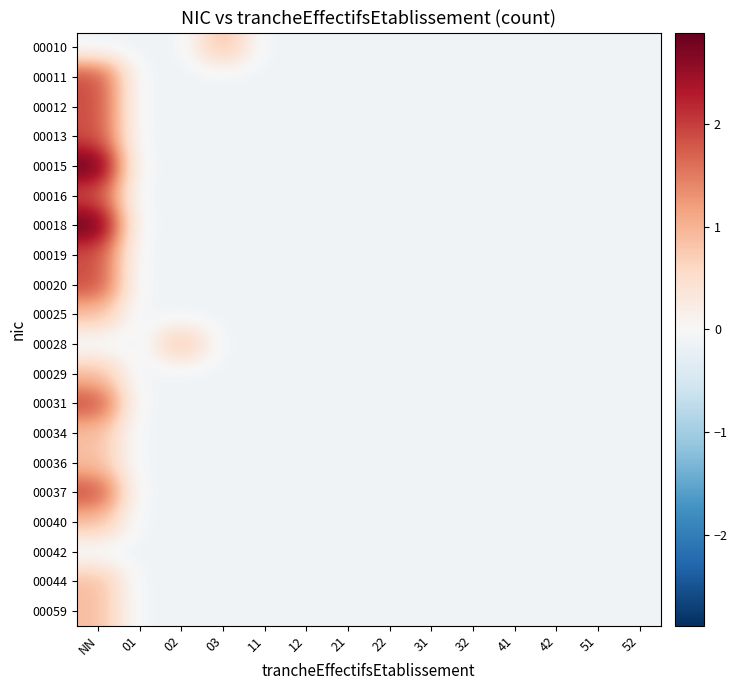

Reading right to left, transcribe all the data shown in this chart.

00010: 52=-0.1	51=-0.1	42=-0.1	41=-0.1	32=-0.1	31=-0.1	22=-0.1	21=-0.1	12=-0.1	11=-0.1	03=0.9	02=-0.1	01=-0.1	NN=-0.1
00011: 52=-0.1	51=-0.1	42=-0.1	41=-0.1	32=-0.1	31=-0.1	22=-0.1	21=-0.1	12=-0.1	11=-0.1	03=-0.1	02=-0.1	01=-0.1	NN=1.9
00012: 52=-0.1	51=-0.1	42=-0.1	41=-0.1	32=-0.1	31=-0.1	22=-0.1	21=-0.1	12=-0.1	11=-0.1	03=-0.1	02=-0.1	01=-0.1	NN=1.9
00013: 52=-0.1	51=-0.1	42=-0.1	41=-0.1	32=-0.1	31=-0.1	22=-0.1	21=-0.1	12=-0.1	11=-0.1	03=-0.1	02=-0.1	01=-0.1	NN=1.9
00015: 52=-0.1	51=-0.1	42=-0.1	41=-0.1	32=-0.1	31=-0.1	22=-0.1	21=-0.1	12=-0.1	11=-0.1	03=-0.1	02=-0.1	01=-0.1	NN=2.9
00016: 52=-0.1	51=-0.1	42=-0.1	41=-0.1	32=-0.1	31=-0.1	22=-0.1	21=-0.1	12=-0.1	11=-0.1	03=-0.1	02=-0.1	01=-0.1	NN=1.9
00018: 52=-0.1	51=-0.1	42=-0.1	41=-0.1	32=-0.1	31=-0.1	22=-0.1	21=-0.1	12=-0.1	11=-0.1	03=-0.1	02=-0.1	01=-0.1	NN=2.9
00019: 52=-0.1	51=-0.1	42=-0.1	41=-0.1	32=-0.1	31=-0.1	22=-0.1	21=-0.1	12=-0.1	11=-0.1	03=-0.1	02=-0.1	01=-0.1	NN=1.9
00020: 52=-0.1	51=-0.1	42=-0.1	41=-0.1	32=-0.1	31=-0.1	22=-0.1	21=-0.1	12=-0.1	11=-0.1	03=-0.1	02=-0.1	01=-0.1	NN=1.9
00025: 52=-0.1	51=-0.1	42=-0.1	41=-0.1	32=-0.1	31=-0.1	22=-0.1	21=-0.1	12=-0.1	11=-0.1	03=-0.1	02=-0.1	01=-0.1	NN=0.9
00028: 52=-0.1	51=-0.1	42=-0.1	41=-0.1	32=-0.1	31=-0.1	22=-0.1	21=-0.1	12=-0.1	11=-0.1	03=-0.1	02=0.9	01=-0.1	NN=-0.1
00029: 52=-0.1	51=-0.1	42=-0.1	41=-0.1	32=-0.1	31=-0.1	22=-0.1	21=-0.1	12=-0.1	11=-0.1	03=-0.1	02=-0.1	01=-0.1	NN=0.9
00031: 52=-0.1	51=-0.1	42=-0.1	41=-0.1	32=-0.1	31=-0.1	22=-0.1	21=-0.1	12=-0.1	11=-0.1	03=-0.1	02=-0.1	01=-0.1	NN=1.9
00034: 52=-0.1	51=-0.1	42=-0.1	41=-0.1	32=-0.1	31=-0.1	22=-0.1	21=-0.1	12=-0.1	11=-0.1	03=-0.1	02=-0.1	01=-0.1	NN=0.9
00036: 52=-0.1	51=-0.1	42=-0.1	41=-0.1	32=-0.1	31=-0.1	22=-0.1	21=-0.1	12=-0.1	11=-0.1	03=-0.1	02=-0.1	01=-0.1	NN=0.9
00037: 52=-0.1	51=-0.1	42=-0.1	41=-0.1	32=-0.1	31=-0.1	22=-0.1	21=-0.1	12=-0.1	11=-0.1	03=-0.1	02=-0.1	01=-0.1	NN=1.9
00040: 52=-0.1	51=-0.1	42=-0.1	41=-0.1	32=-0.1	31=-0.1	22=-0.1	21=-0.1	12=-0.1	11=-0.1	03=-0.1	02=-0.1	01=-0.1	NN=0.9
00042: 52=-0.1	51=-0.1	42=-0.1	41=-0.1	32=-0.1	31=-0.1	22=-0.1	21=-0.1	12=-0.1	11=-0.1	03=-0.1	02=-0.1	01=-0.1	NN=-0.1
00044: 52=-0.1	51=-0.1	42=-0.1	41=-0.1	32=-0.1	31=-0.1	22=-0.1	21=-0.1	12=-0.1	11=-0.1	03=-0.1	02=-0.1	01=-0.1	NN=0.9
00059: 52=-0.1	51=-0.1	42=-0.1	41=-0.1	32=-0.1	31=-0.1	22=-0.1	21=-0.1	12=-0.1	11=-0.1	03=-0.1	02=-0.1	01=-0.1	NN=0.9